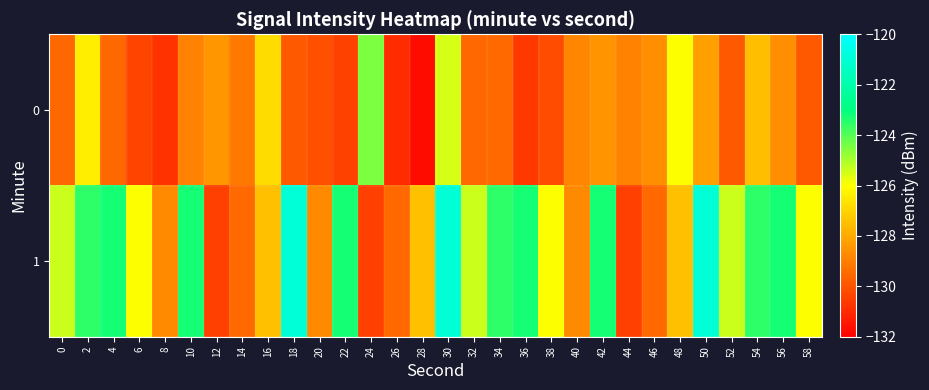

At which category does the chart reach its minimum across all series?

28